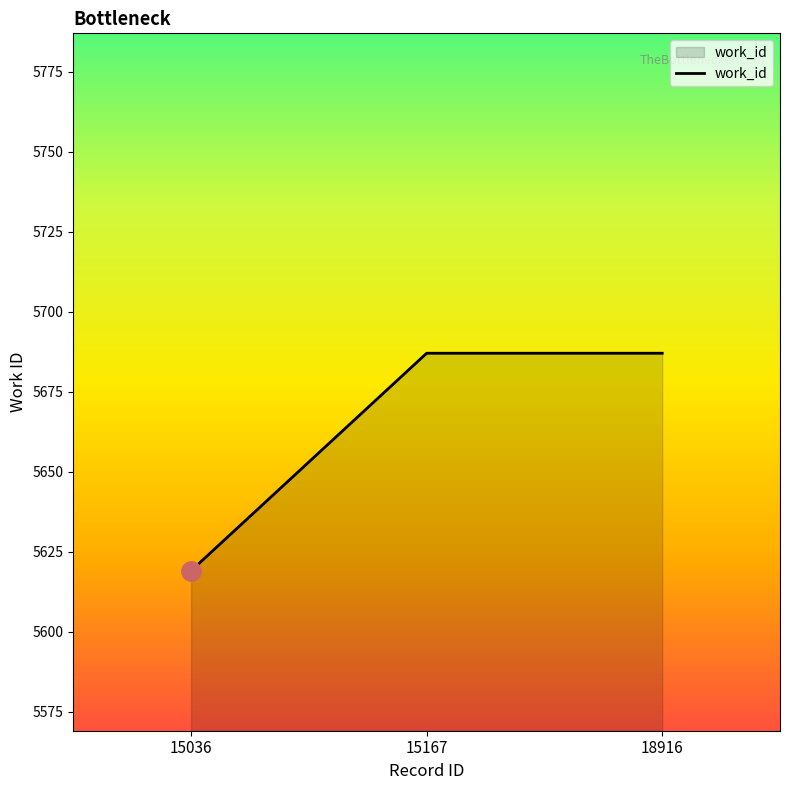

Approximately how many times larger is the value at 15167 compared to 18916?

1.0